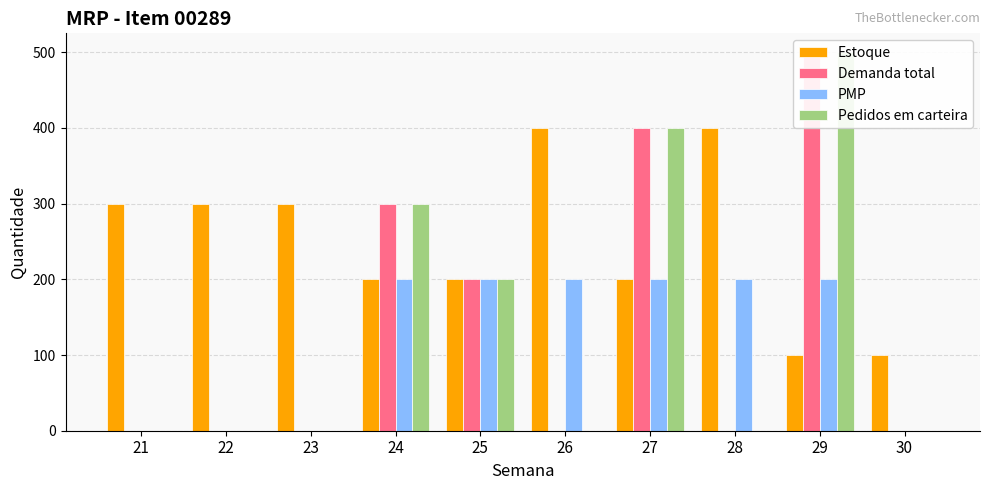

What is the difference between the maximum and minimum values in the Estoque series?

300